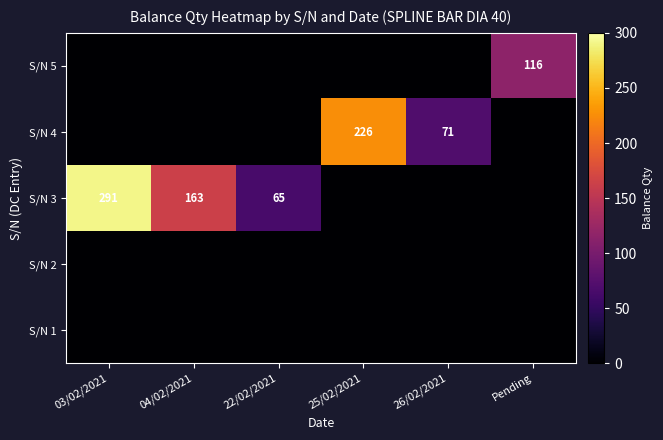

Count the number of categories in the chart.

6